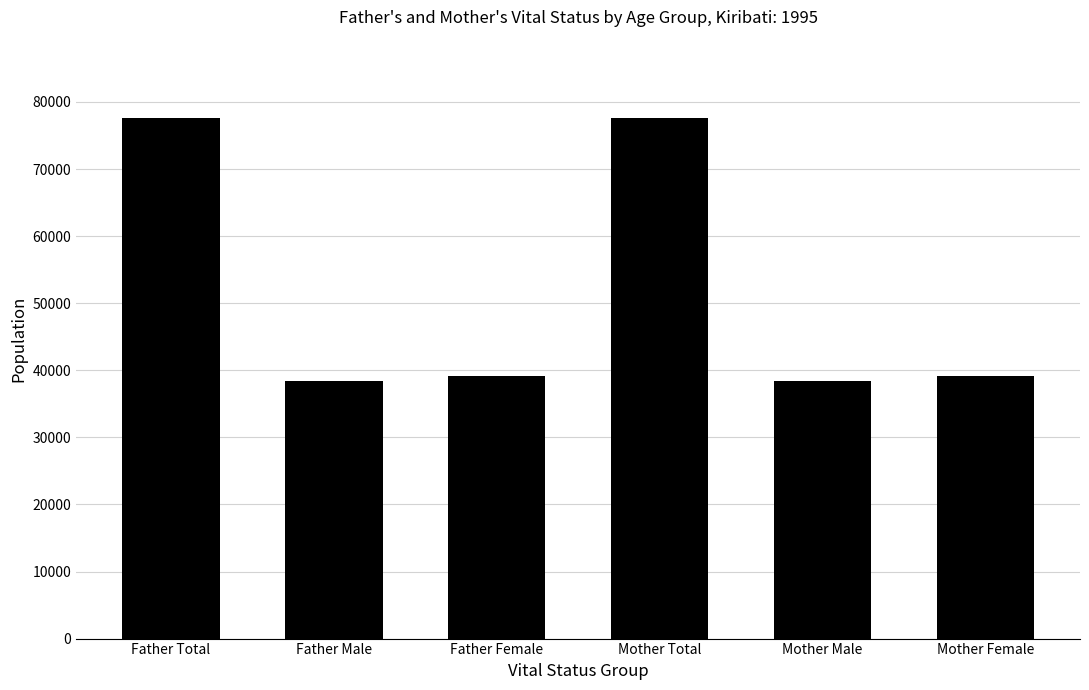

True or false: the data shows 38469 at Father Male.

True